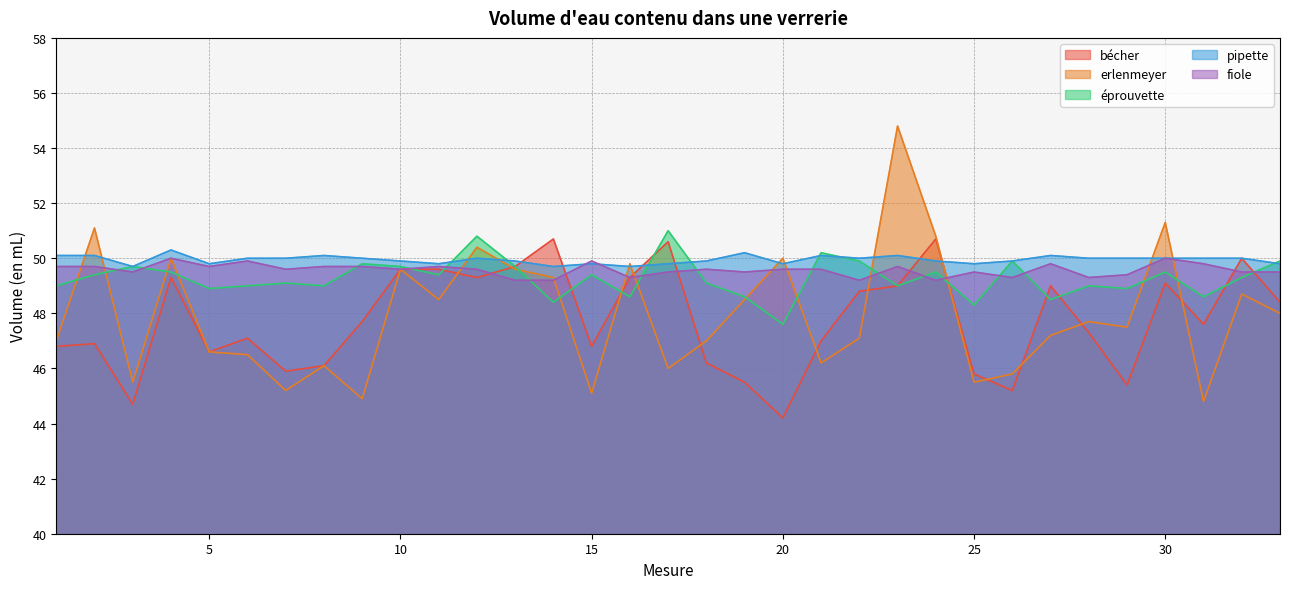

At which category does the chart reach its minimum across all series?

20